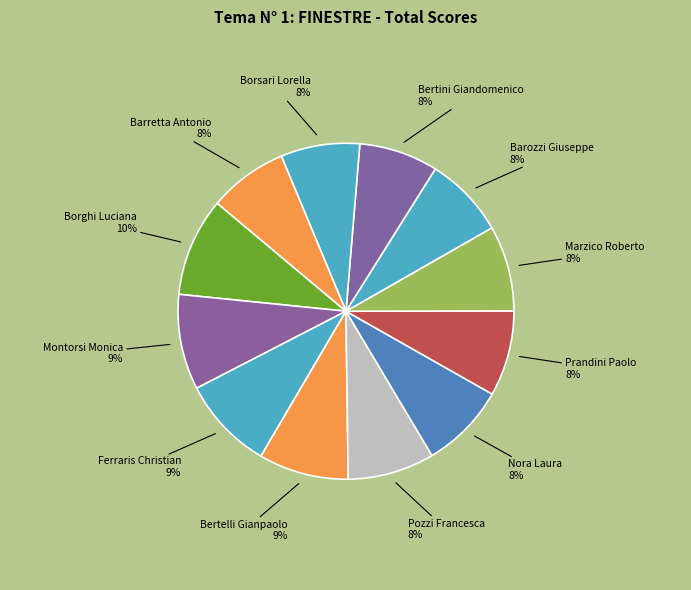

Combined, do Barozzi Giuseppe and Prandini Paolo account for over 50%?

No